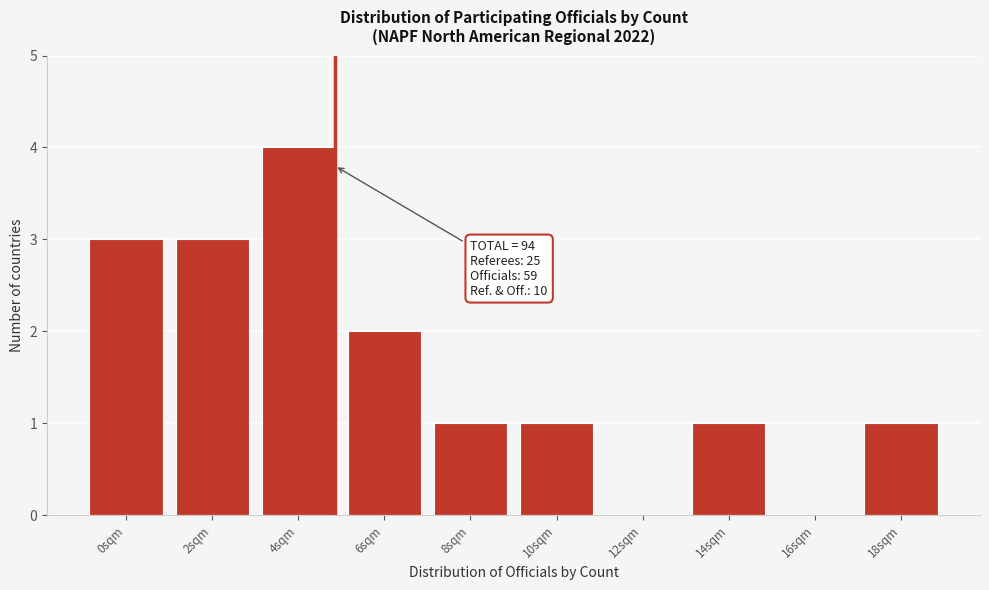

Reading left to right, what are all the values shown in this chart?

0sqm=3	2sqm=3	4sqm=4	6sqm=2	8sqm=1	10sqm=1	12sqm=0	14sqm=1	16sqm=0	18sqm=1